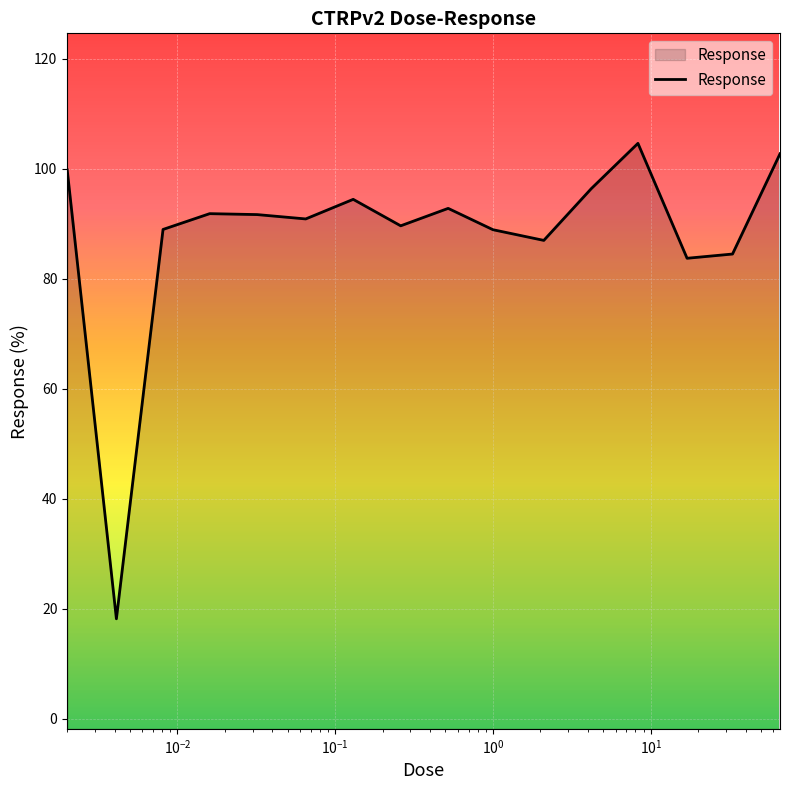

What is the maximum value shown in the chart?

104.6